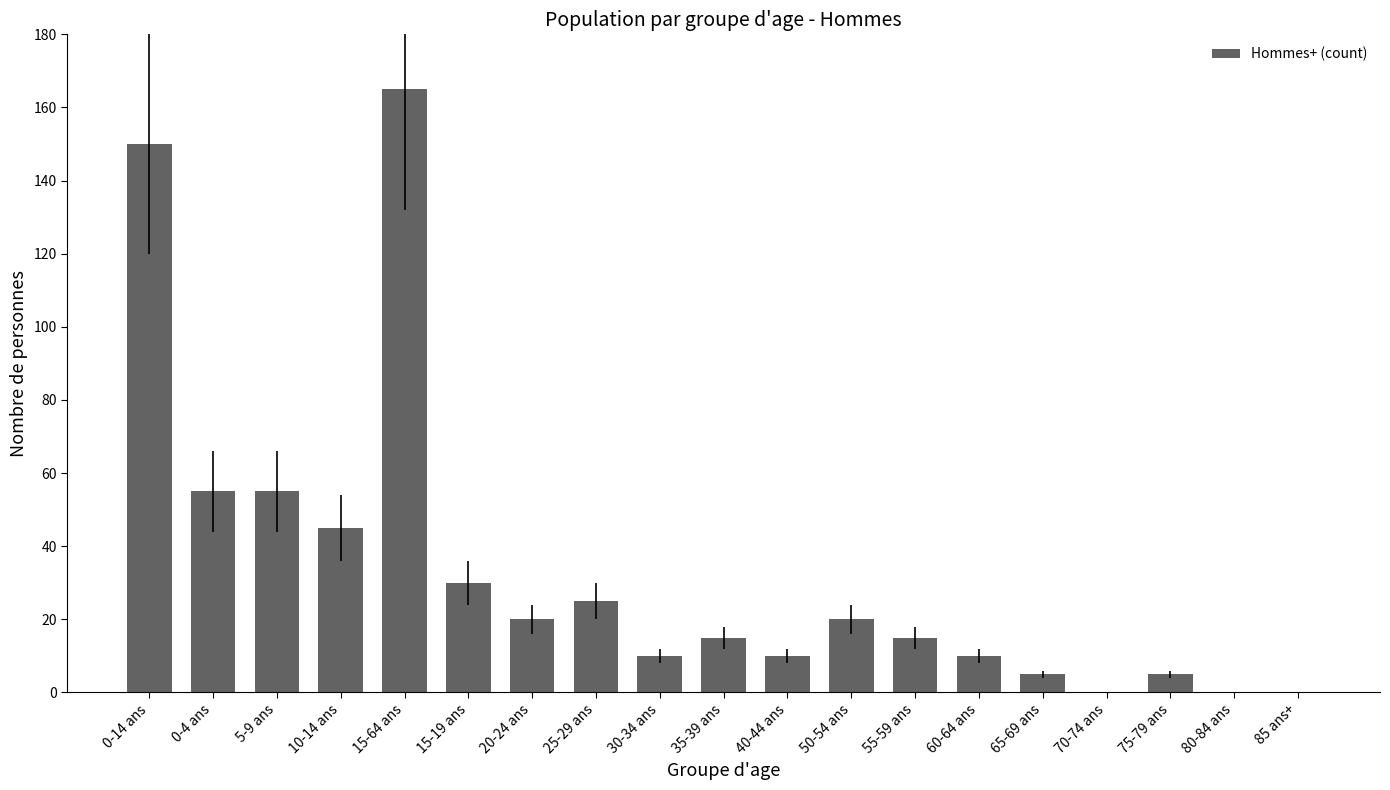

Reading left to right, what are all the values shown in this chart?

0-14 ans=150	0-4 ans=55	5-9 ans=55	10-14 ans=45	15-64 ans=165	15-19 ans=30	20-24 ans=20	25-29 ans=25	30-34 ans=10	35-39 ans=15	40-44 ans=10	50-54 ans=20	55-59 ans=15	60-64 ans=10	65-69 ans=5	70-74 ans=0	75-79 ans=5	80-84 ans=0	85 ans+=0